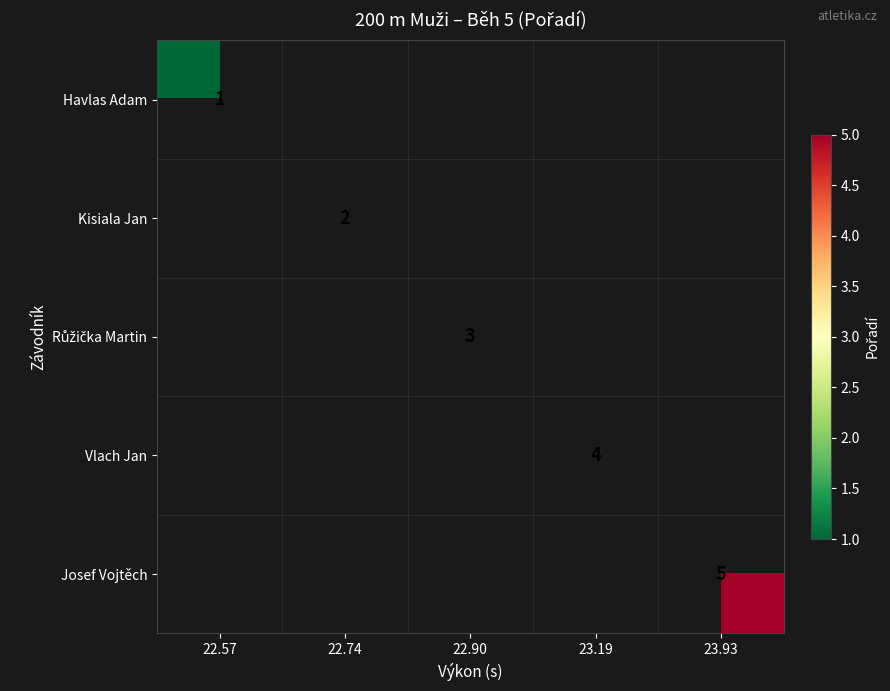

Which has a higher value, 22.74 or 23.19?

23.19